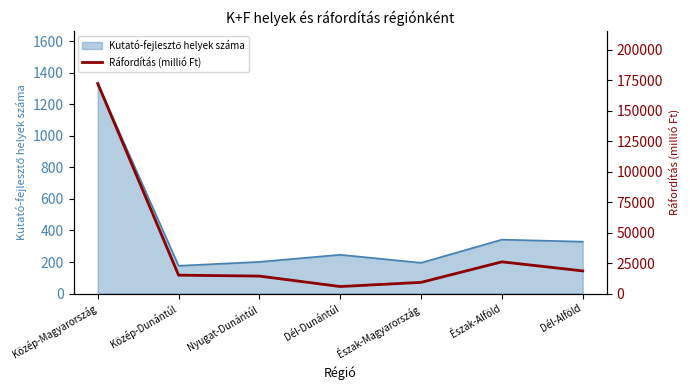

How many interior local peaks (higher than both neighbors) does the data have?

1